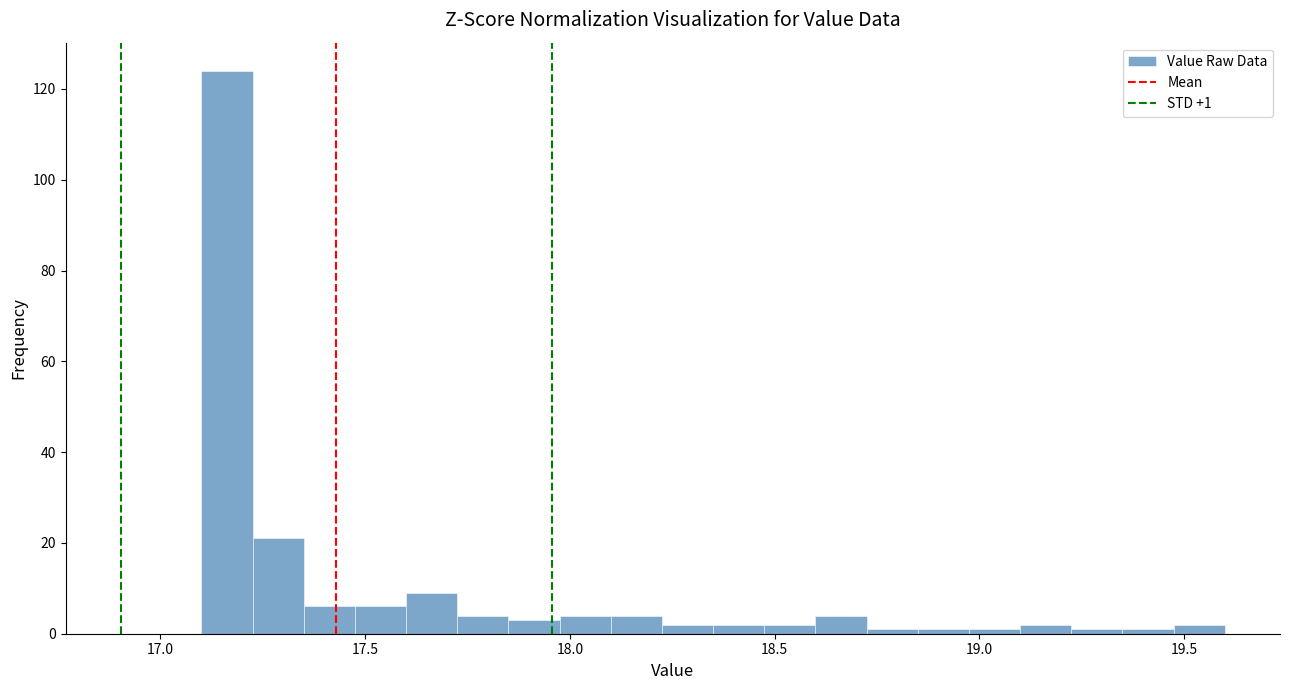

Around what value on the x-axis is the tallest bar? Give the approximate position of its centre, as read against the axis.

17.15